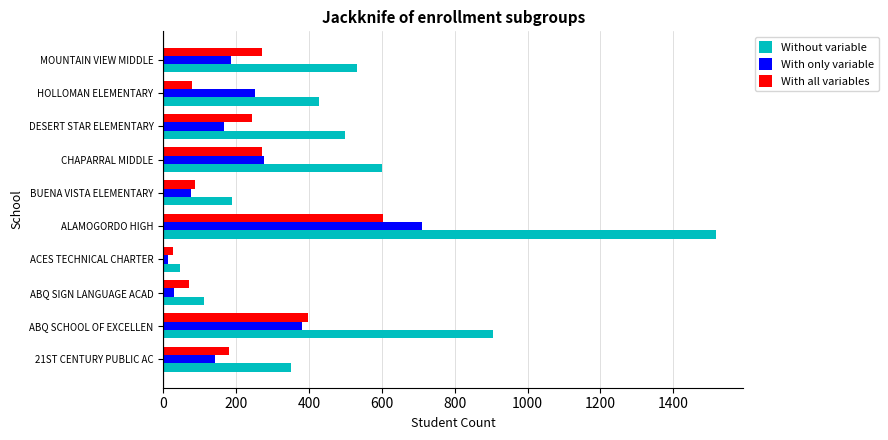

At which category is the sum across all series the highest?

ALAMOGORDO HIGH